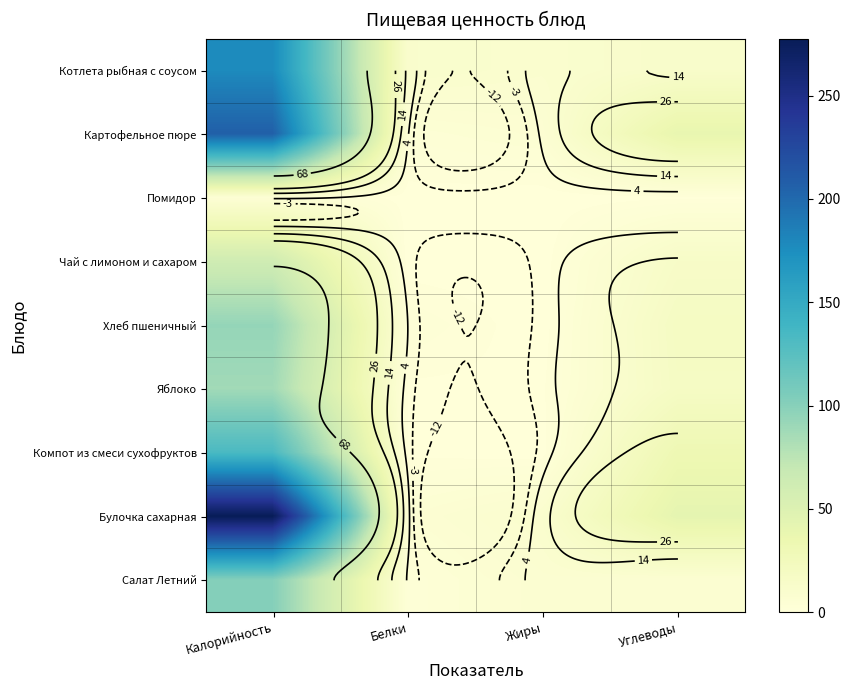

How many values in the Компот из смеси сухофруктов series are below 32?

2